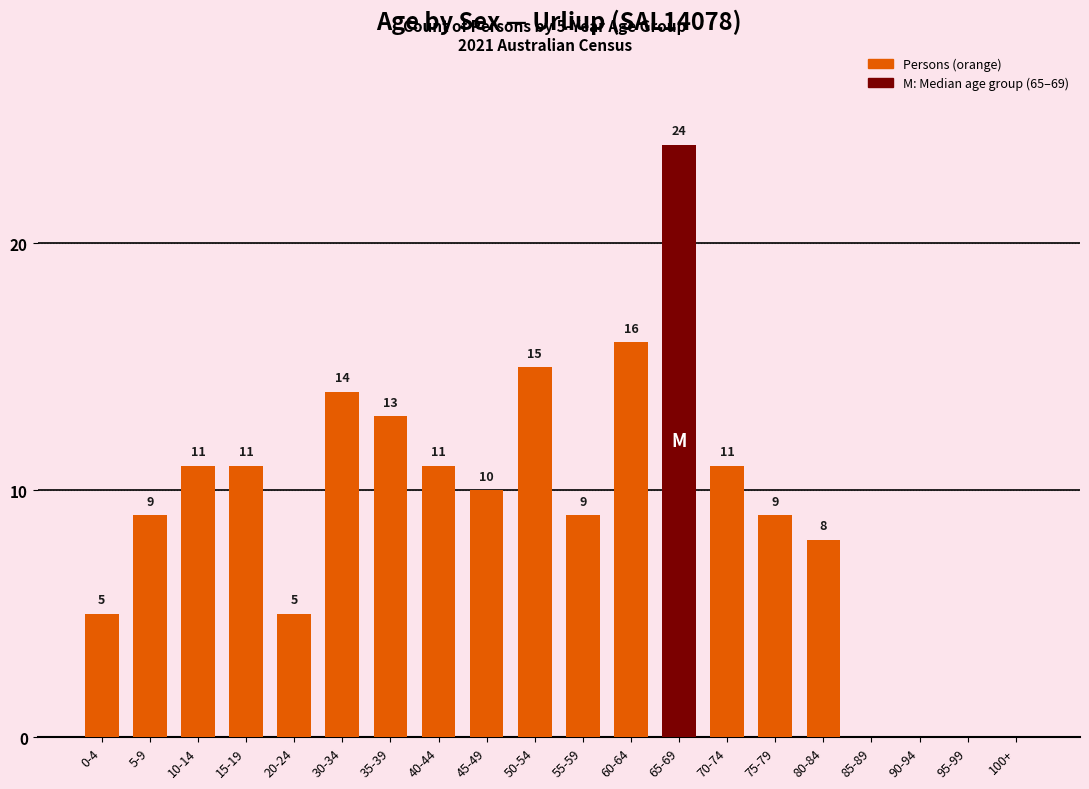

Which label corresponds to the largest value in the chart?

65-69